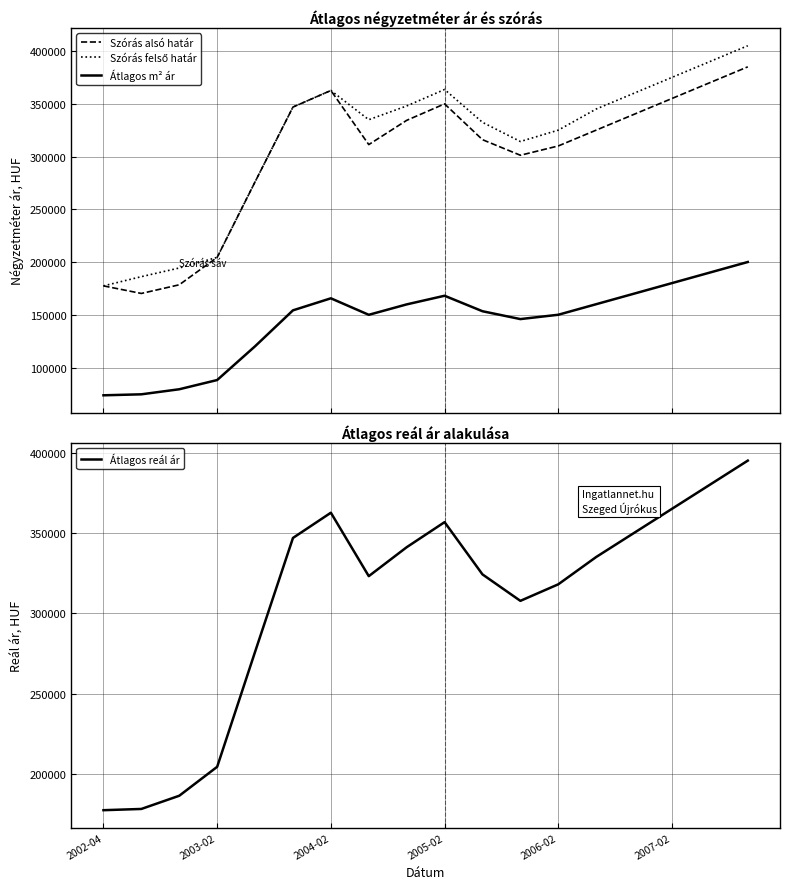

What is the maximum value shown in the chart?

405000